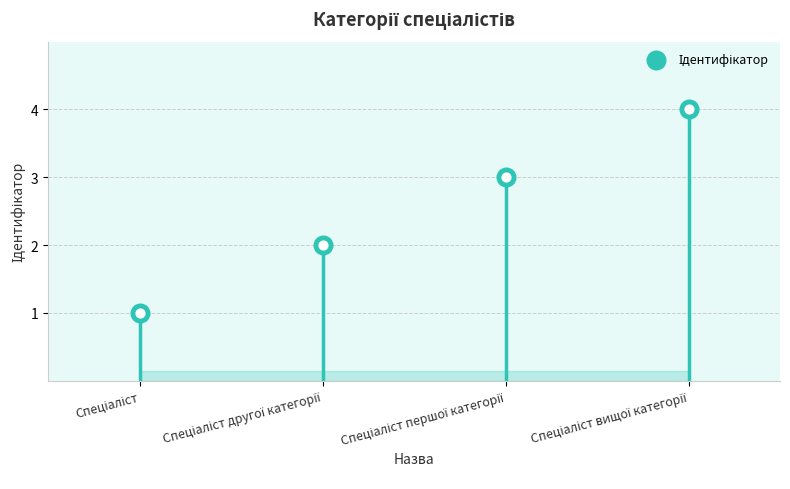

Between Спеціаліст and Спеціаліст першої категорії, which is larger?

Спеціаліст першої категорії